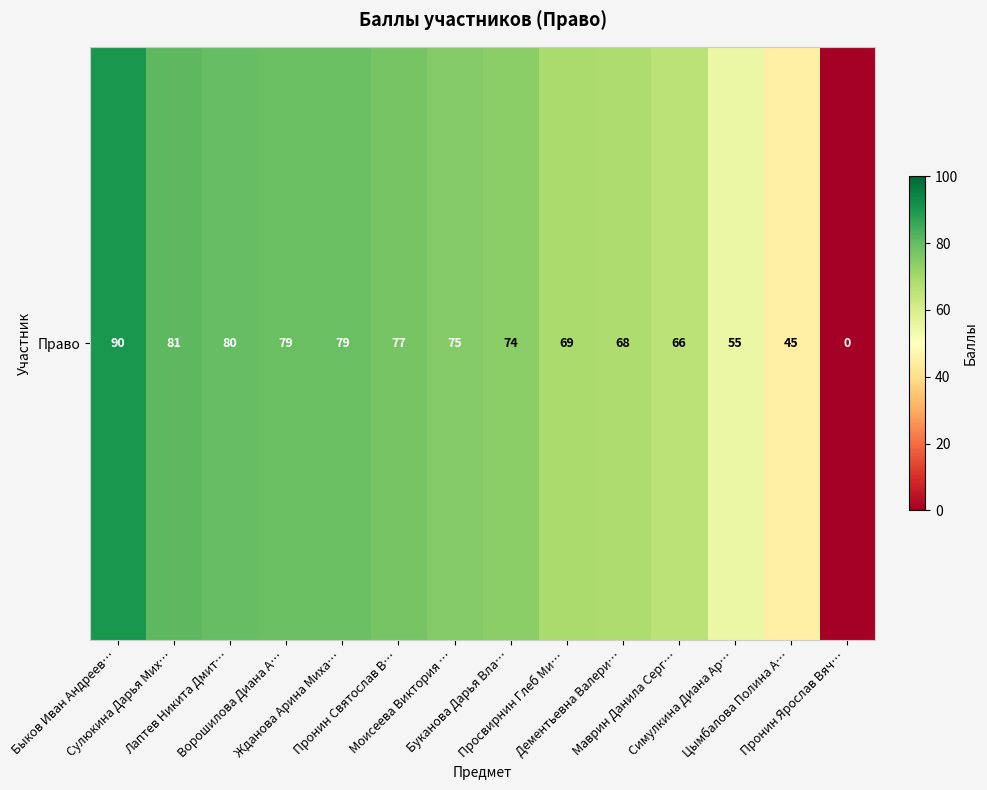

List the labels in order of value, smallest first.

Пронин Ярослав Вяч…, Цымбалова Полина А…, Симулкина Диана Ар…, Маврин Данила Серг…, Дементьевна Валери…, Просвирнин Глеб Ми…, Буканова Дарья Вла…, Моисеева Виктория …, Пронин Святослав В…, Ворошилова Диана А…, Жданова Арина Миха…, Лаптев Никита Дмит…, Сулюкина Дарья Мих…, Быков Иван Андреев…